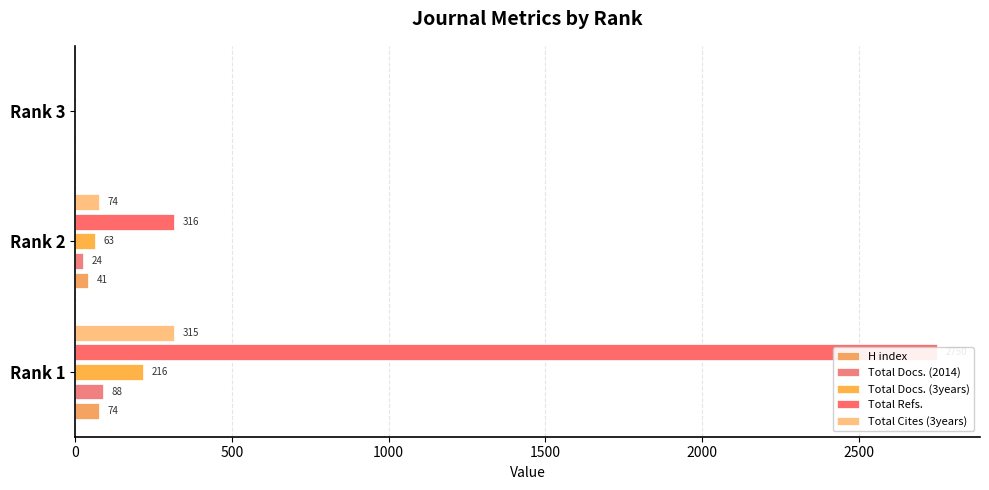

True or false: Total Docs. (3years) has a value of 216 at Rank 1.

True